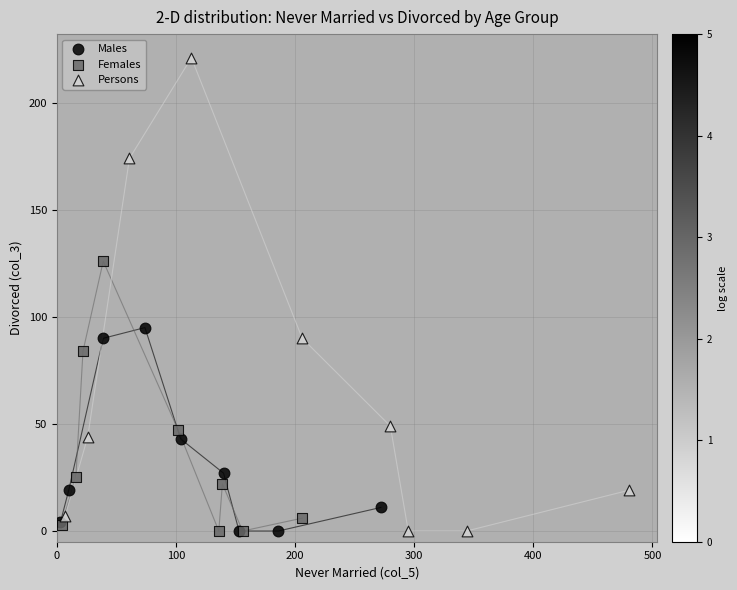

Which series reaches the maximum Y coordinate?

Persons